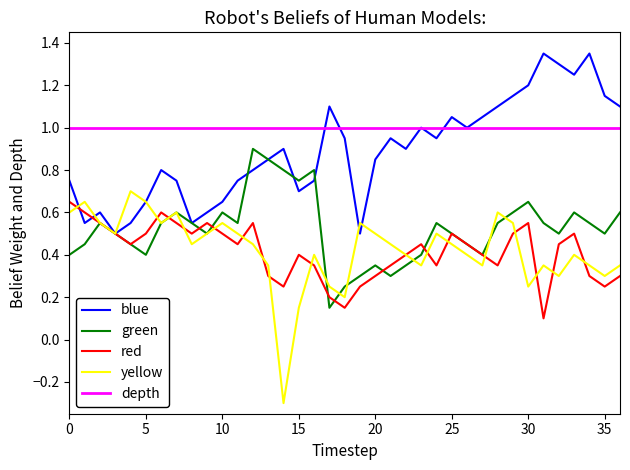

Count the number of data series in this chart.

5